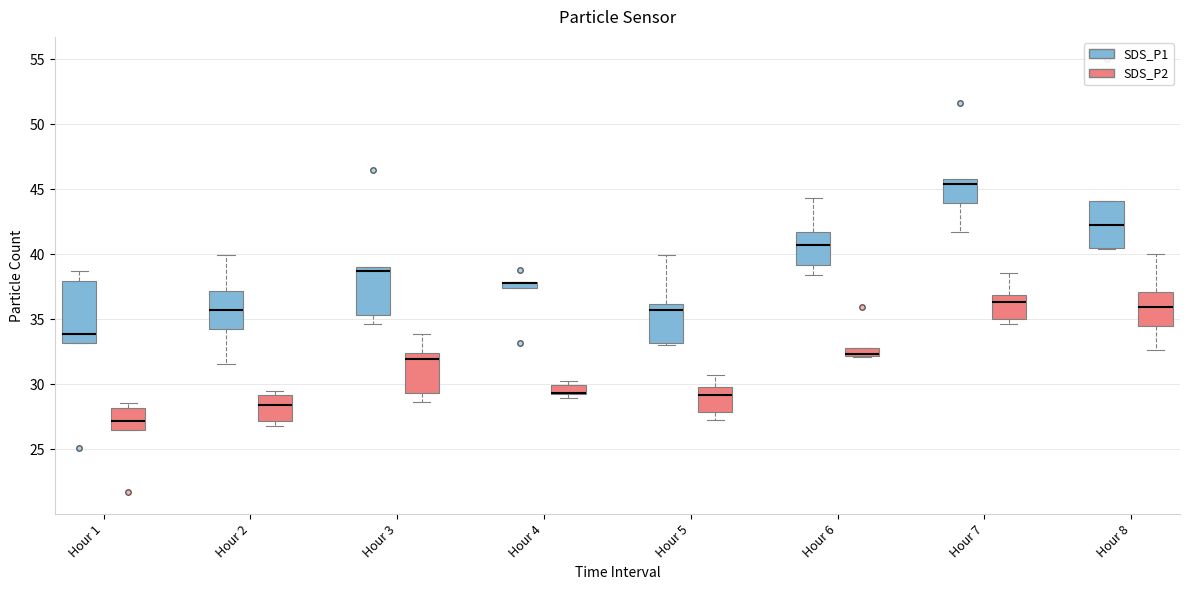

Where is the upper edge of the box for Hour 6 (SDS_P2) on the y-axis? The values are not printed on the chart, so give them approximately, as read against the axis.

33.0